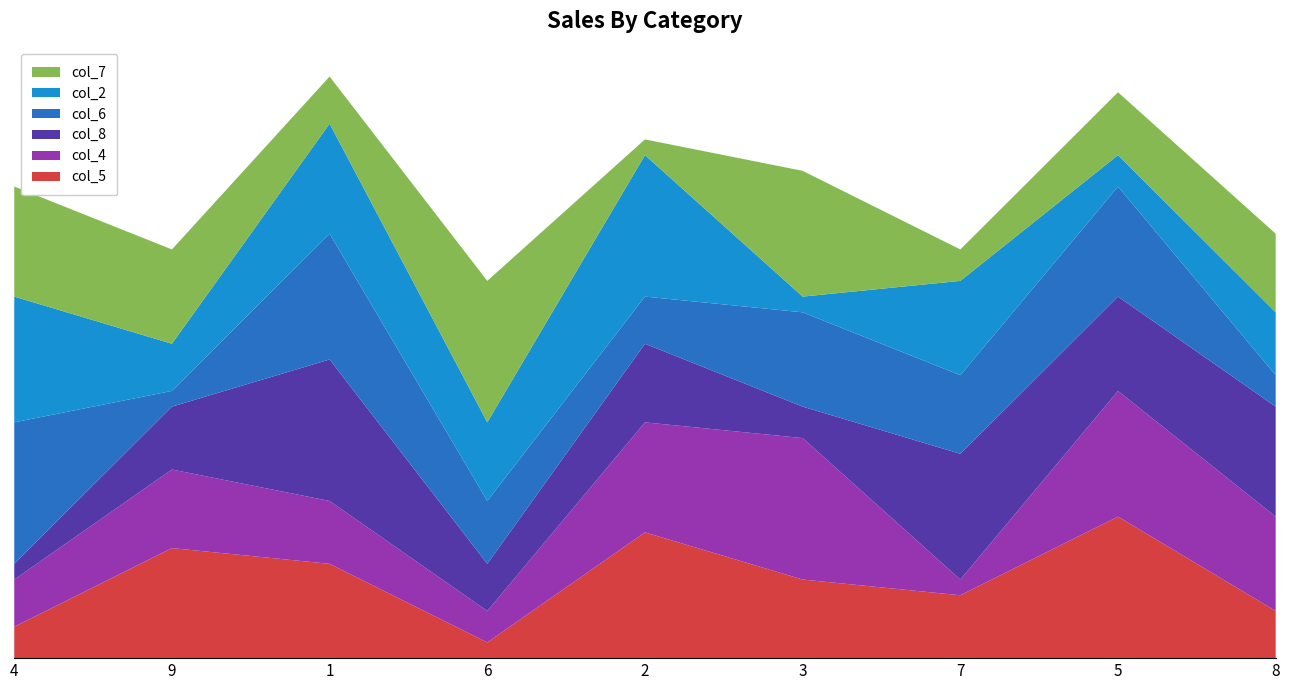

Reading left to right, transcribe all the data shown in this chart.

col_5: 4=2	9=7	1=6	6=1	2=8	3=5	7=4	5=9	8=3
col_4: 4=3	9=5	1=4	6=2	2=7	3=9	7=1	5=8	8=6
col_8: 4=1	9=4	1=9	6=3	2=5	3=2	7=8	5=6	8=7
col_6: 4=9	9=1	1=8	6=4	2=3	3=6	7=5	5=7	8=2
col_2: 4=8	9=3	1=7	6=5	2=9	3=1	7=6	5=2	8=4
col_7: 4=7	9=6	1=3	6=9	2=1	3=8	7=2	5=4	8=5